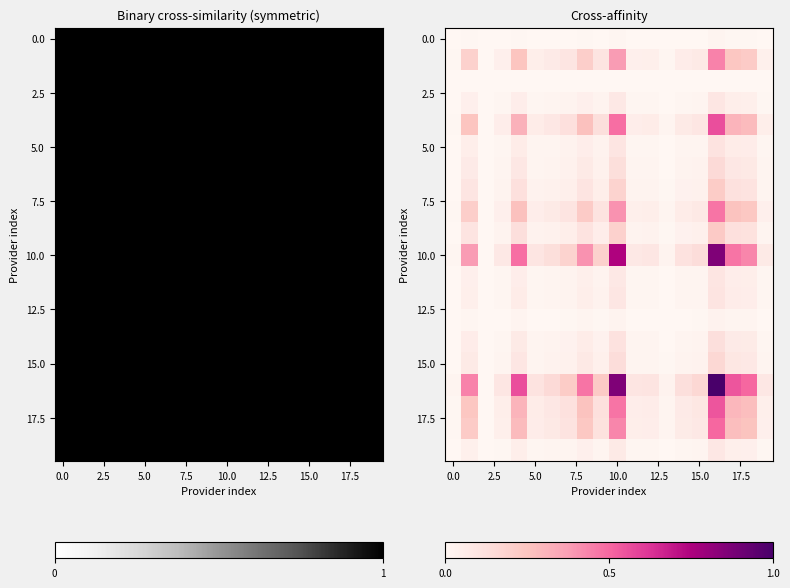

What is the total value across all series at 18?

2.9